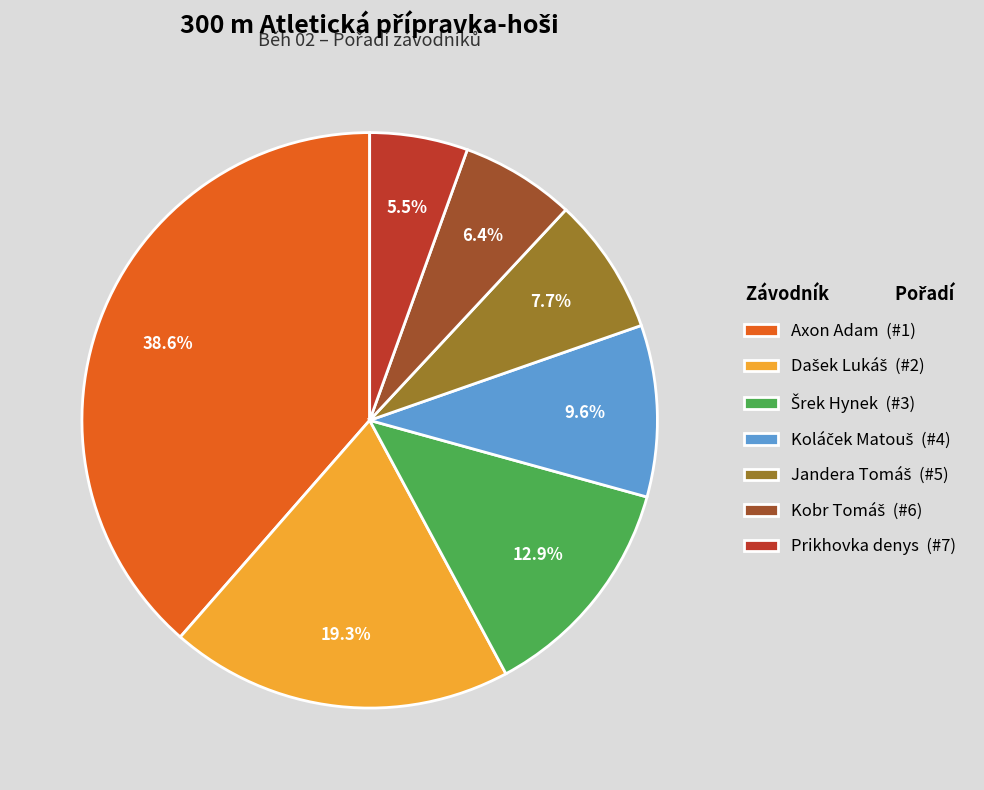

Does Prikhovka denys (#7) account for over 50% of the chart?

No